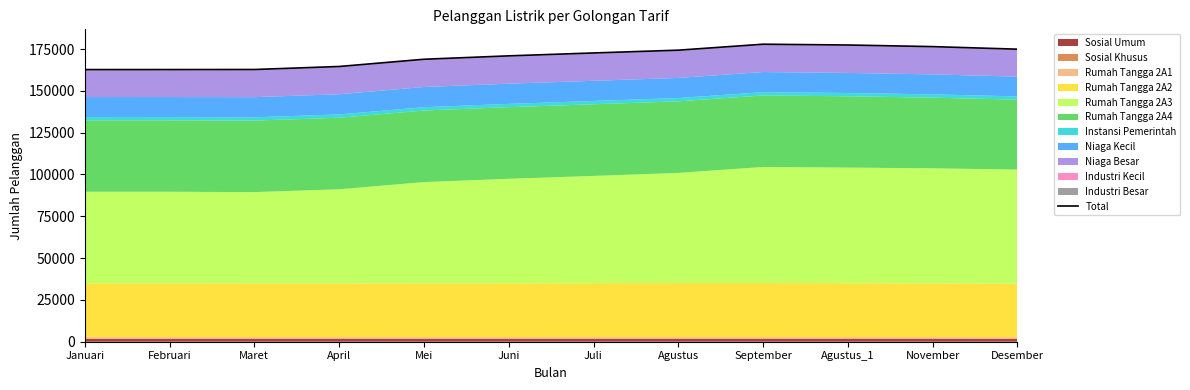

How many data points are above 172643?

5